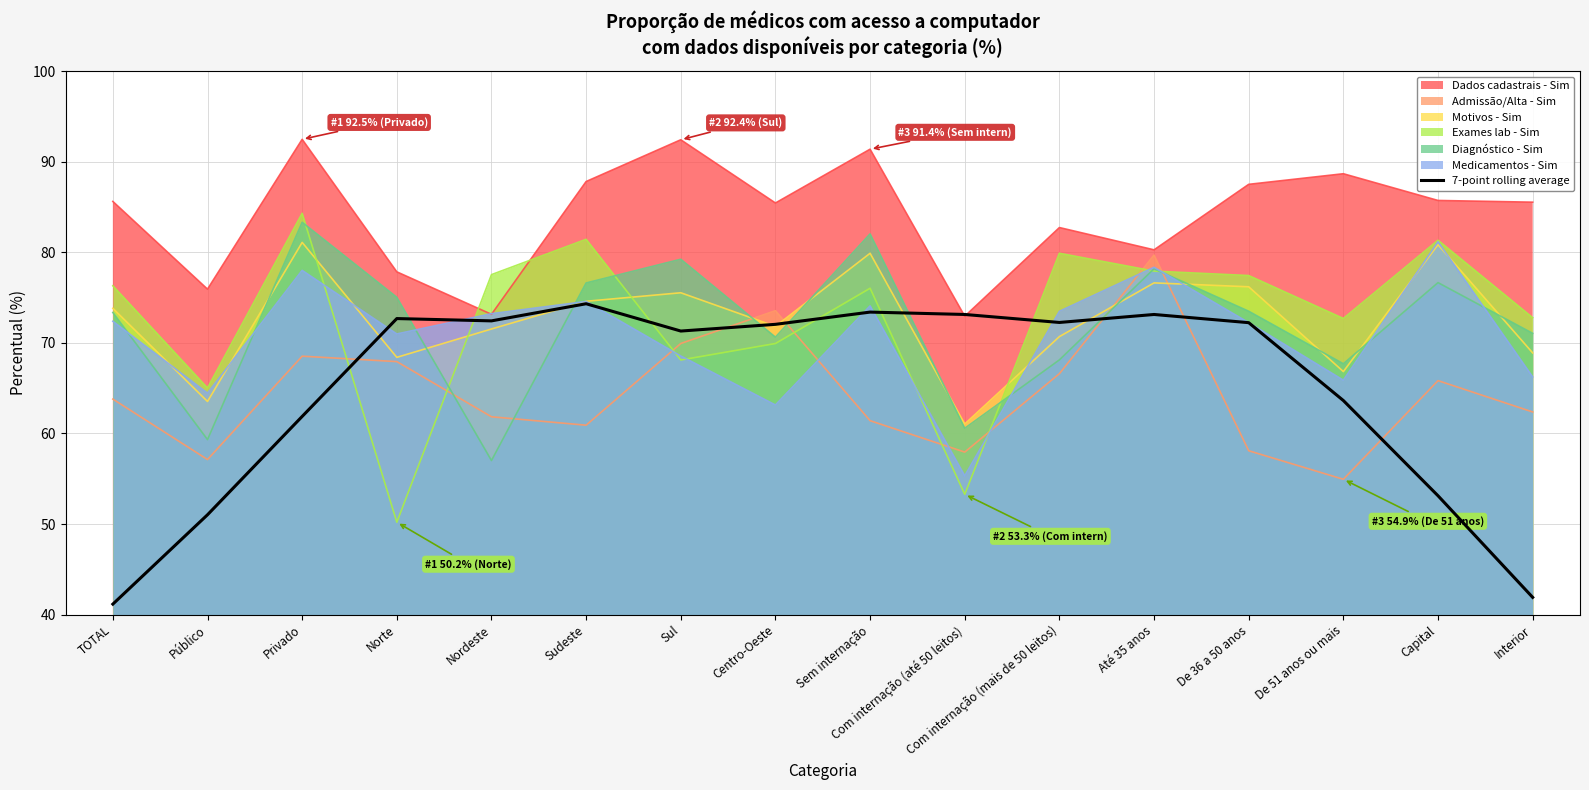

Which series changed the most between TOTAL and Centro-Oeste?

7-point rolling average